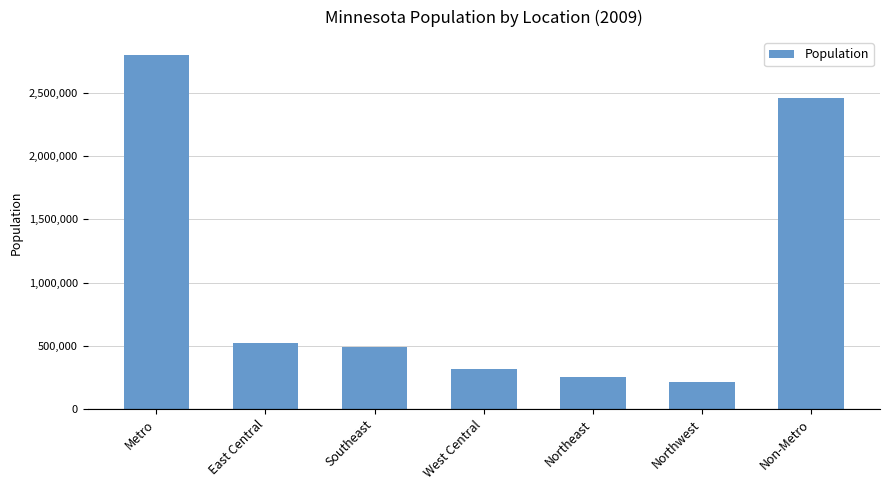

Reading right to left, list all the values displayed in this chart.

Non-Metro=2463745	Northwest=212167	Northeast=255849	West Central=314306	Southeast=489687	East Central=519580	Metro=2802469